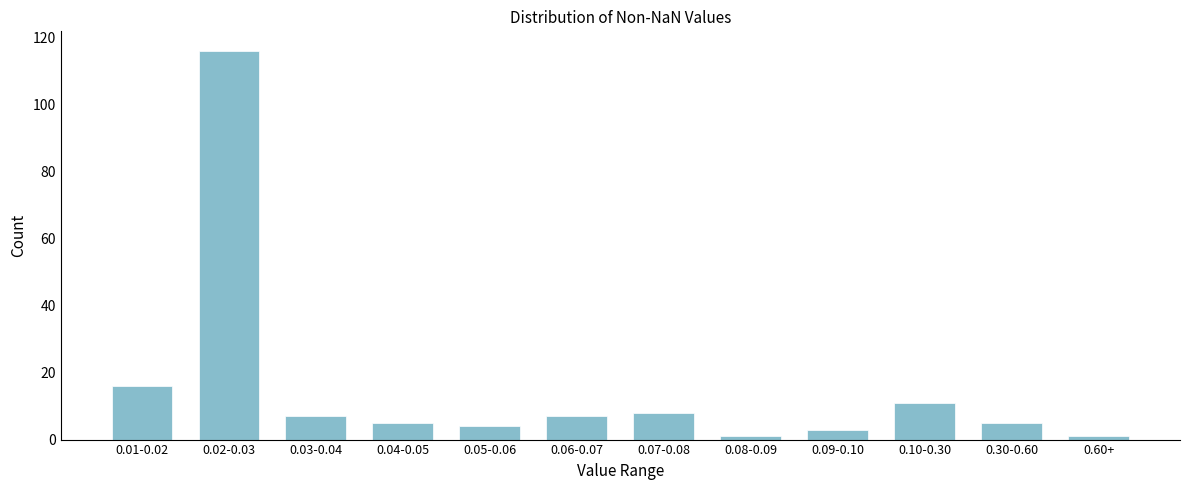

Reading left to right, transcribe all the data shown in this chart.

0.01-0.02=16	0.02-0.03=116	0.03-0.04=7	0.04-0.05=5	0.05-0.06=4	0.06-0.07=7	0.07-0.08=8	0.08-0.09=1	0.09-0.10=3	0.10-0.30=11	0.30-0.60=5	0.60+=1